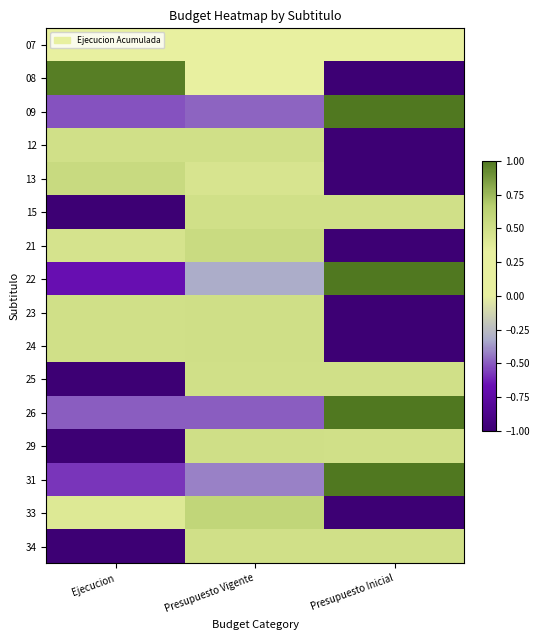

List the series in order of their peak value, lowest first.

07, 25, 34, 15, 12, 23, 24, 29, 21, 13, 33, 08, 22, 26, 09, 31